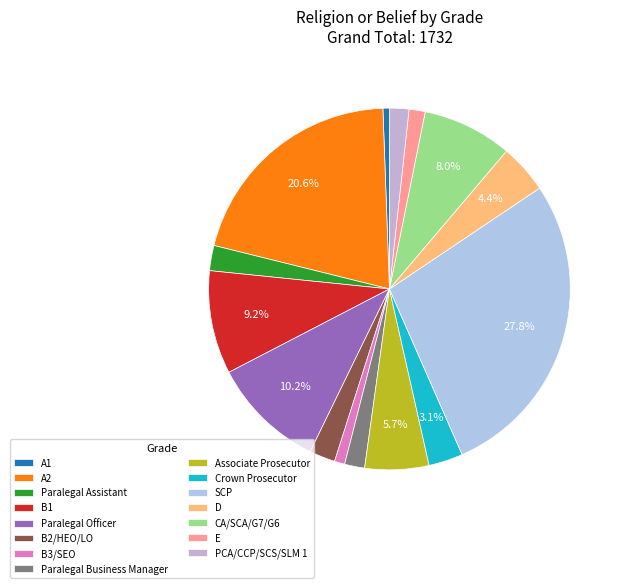

How many segments does this pie chart have?

15